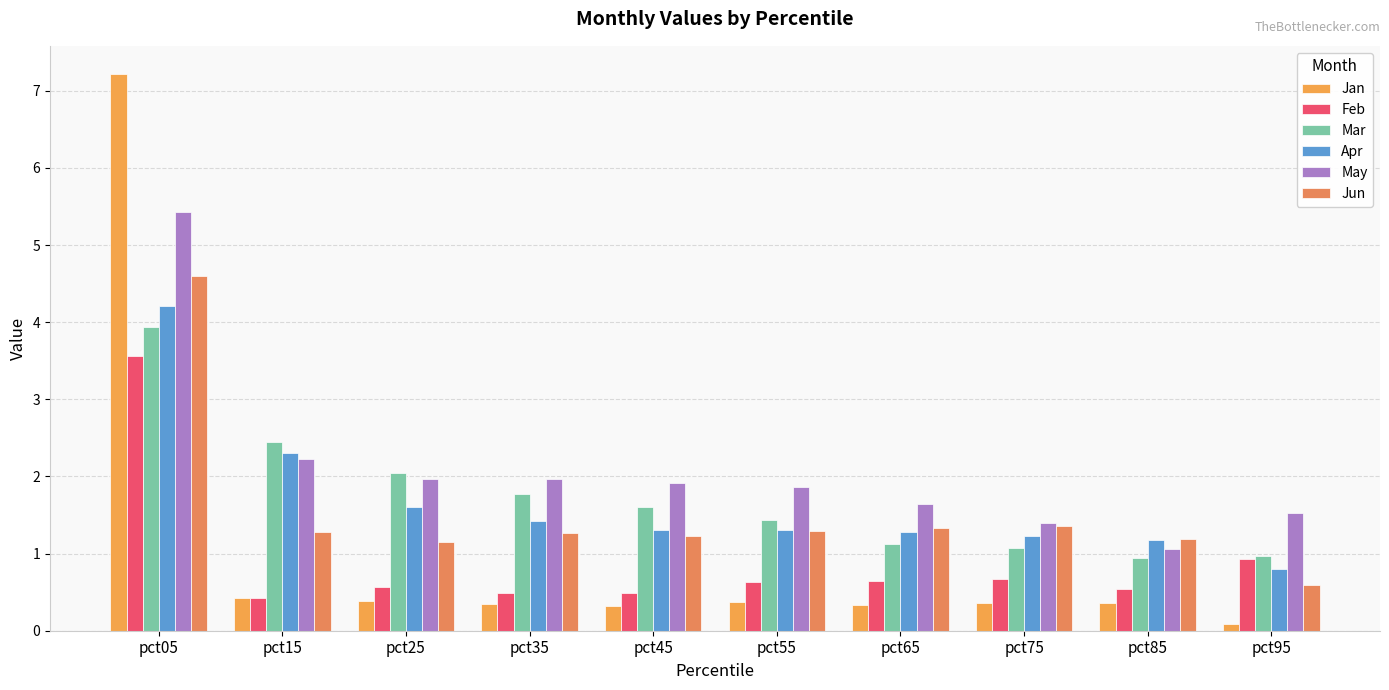

At how many categories does at least one series exceed 3?

1